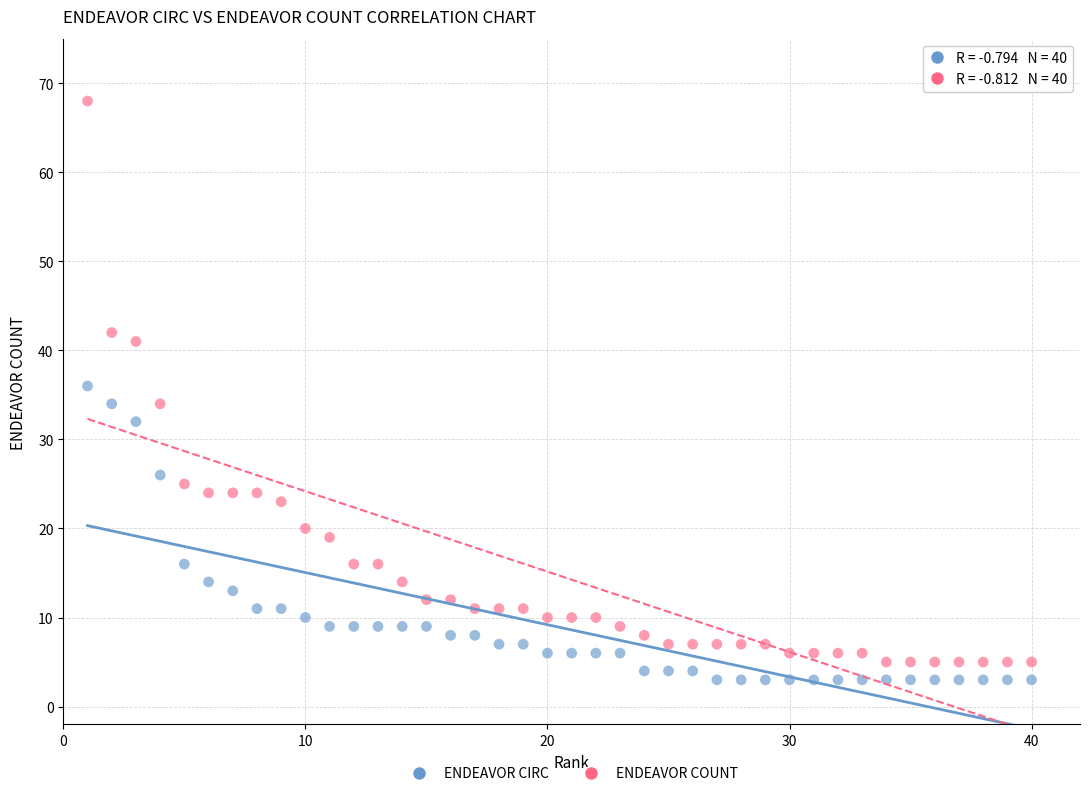

Which series contains the highest Y value?

ENDEAVOR COUNT